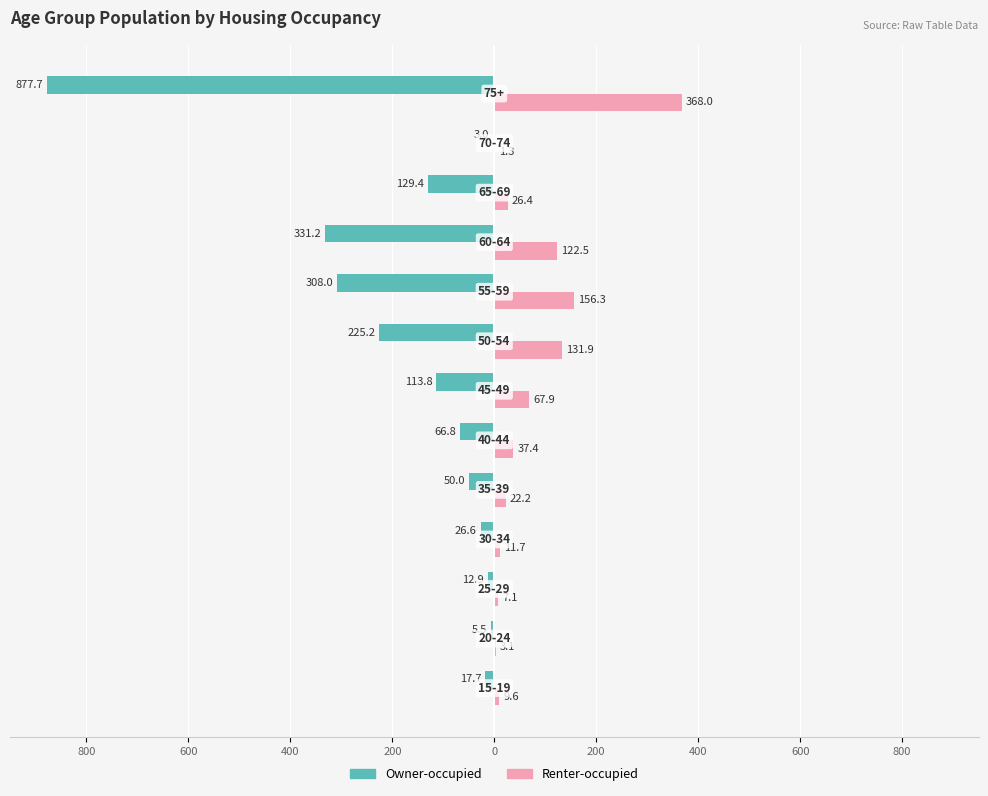

What is the minimum value for Renter-occupied?

1.3